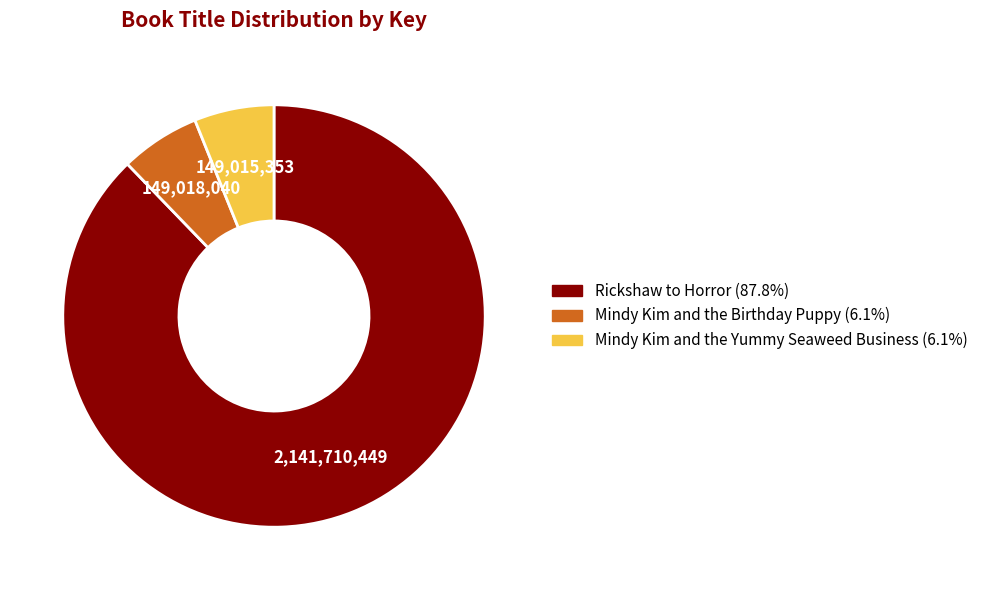

How many segments does this pie chart have?

3